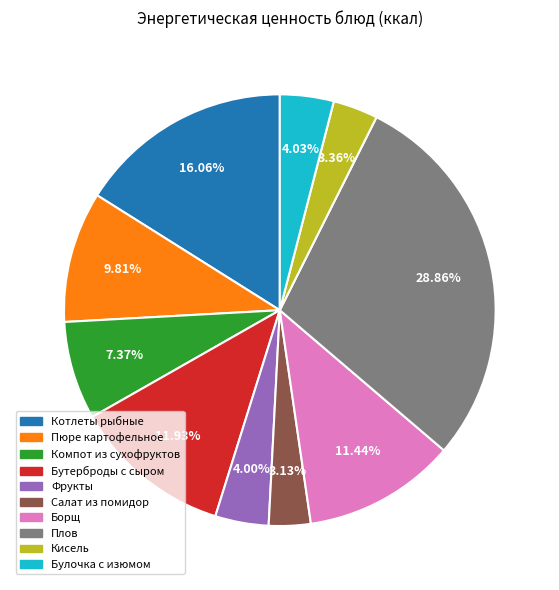

Combined, do Плов and Бутерброды с сыром account for over 50%?

No